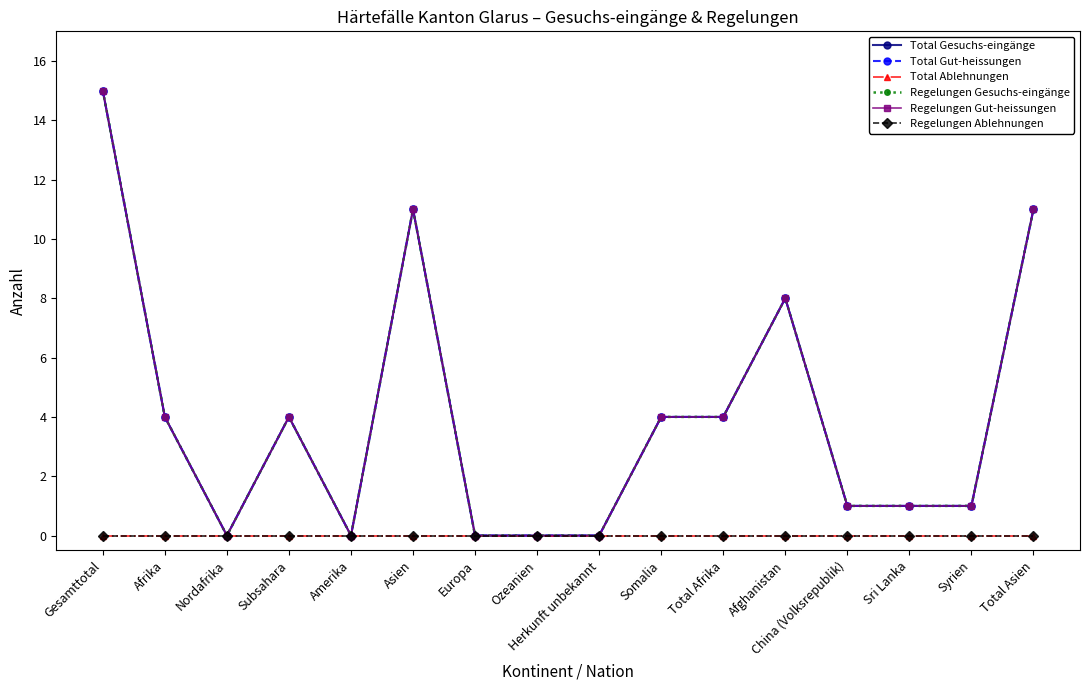

True or false: Total Gut-heissungen and Regelungen Gesuchs-eingänge intersect in this chart.

False